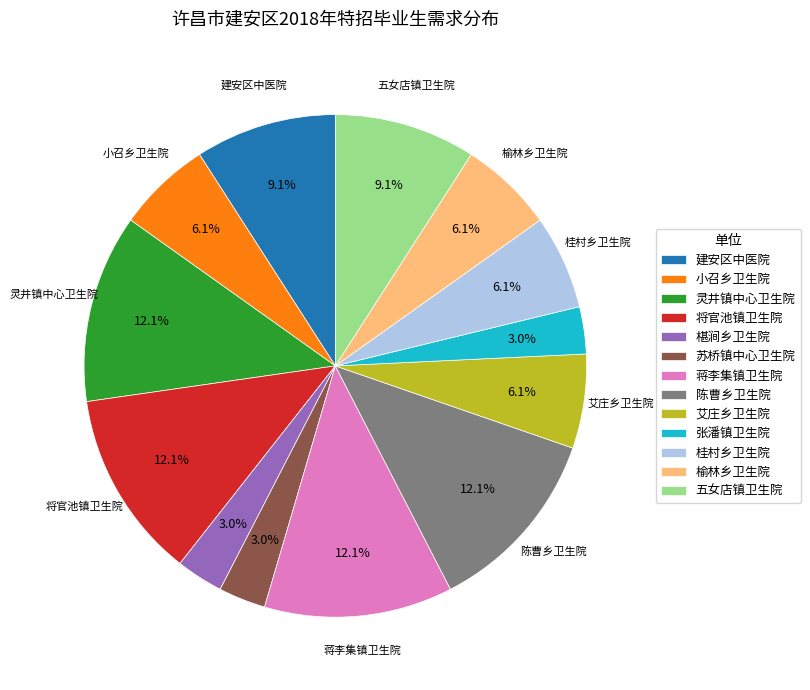

Combined, what portion of the pie is 五女店镇卫生院 and 小召乡卫生院?

15.2%